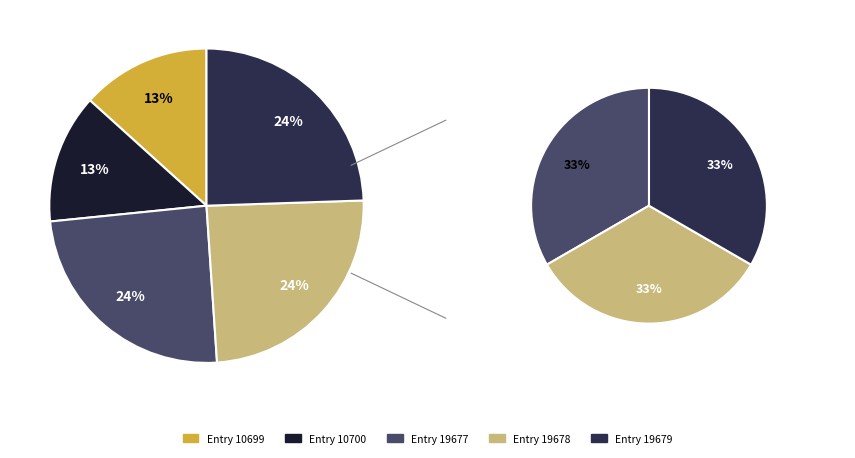

Does 2012-04-10 (id:19679) represent more than half of the total?

No